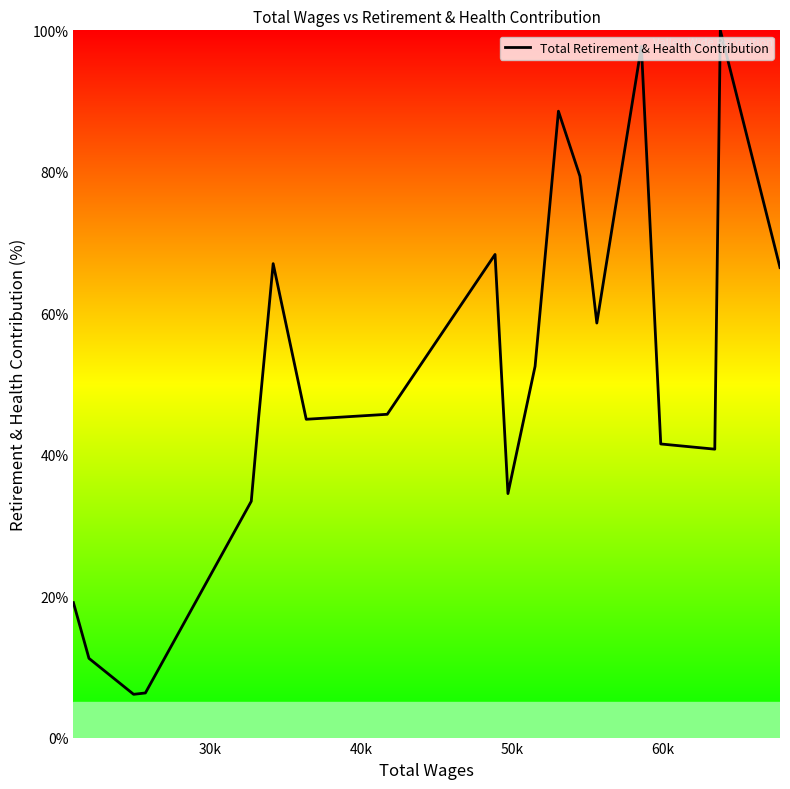

What is the minimum value shown in the chart?

6.1